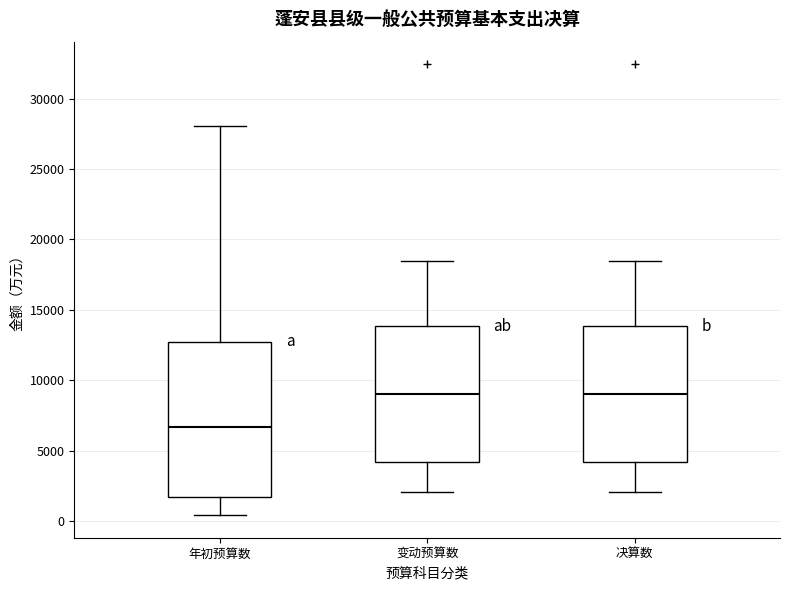

Where is the upper edge of the box for 变动预算数 on the y-axis? The values are not printed on the chart, so give them approximately, as read against the axis.

14000